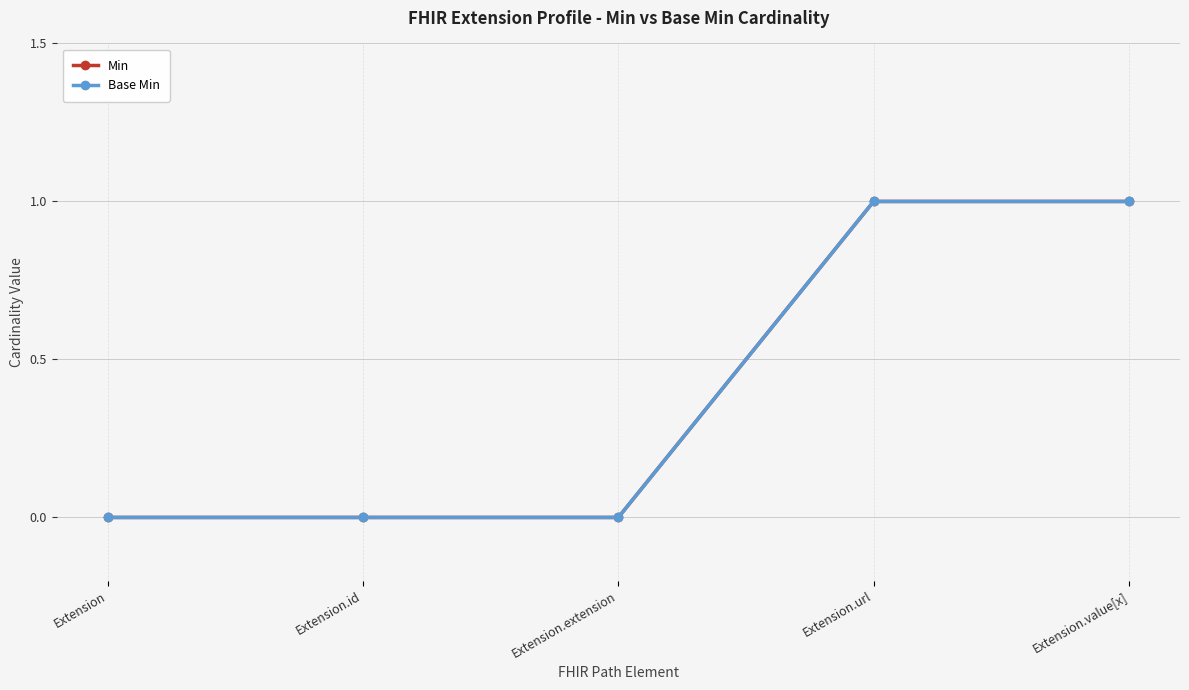

Is this an area chart (filled region under the line)?

No